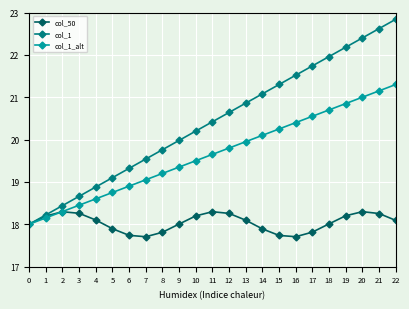

Does the chart display data point markers on the line(s)?

Yes